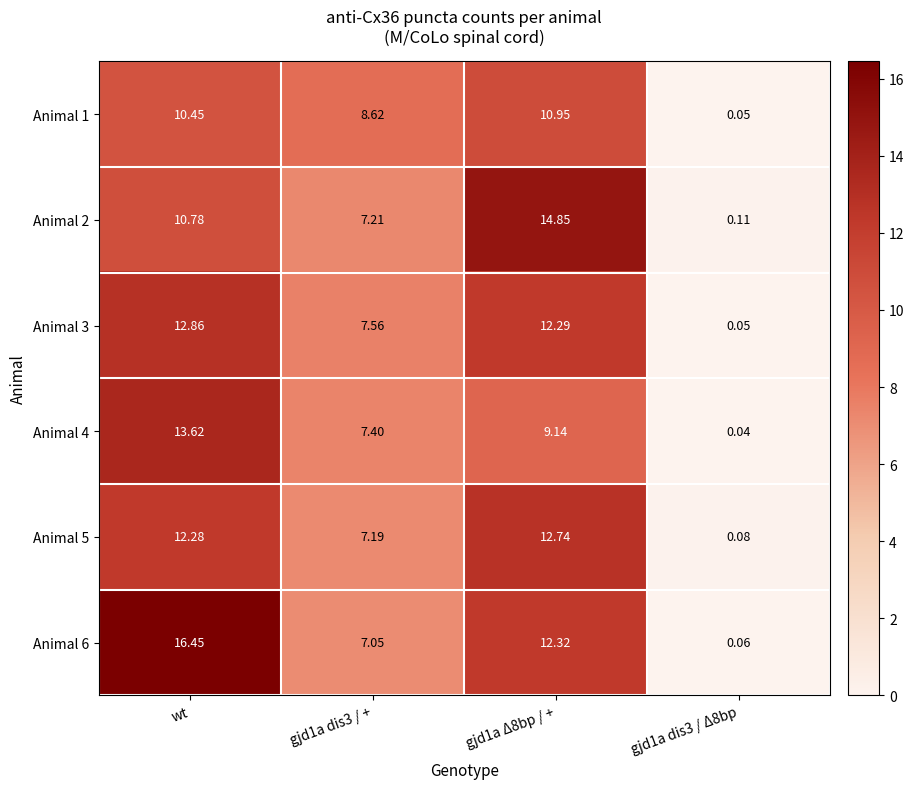

At which label does Animal 5 first exceed 12?

wt